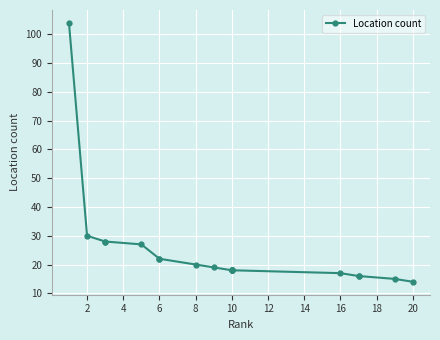

Does the chart display data point markers on the line(s)?

Yes